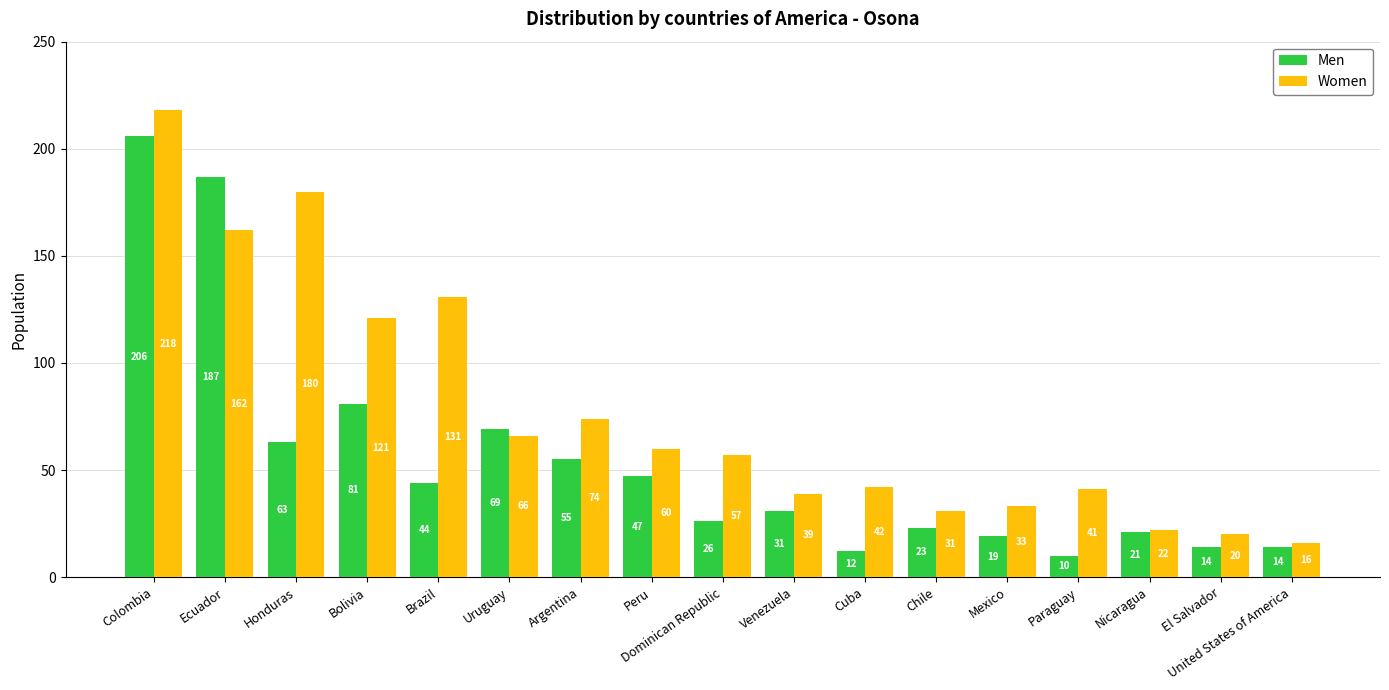

What is the total value across all series at El Salvador?

34